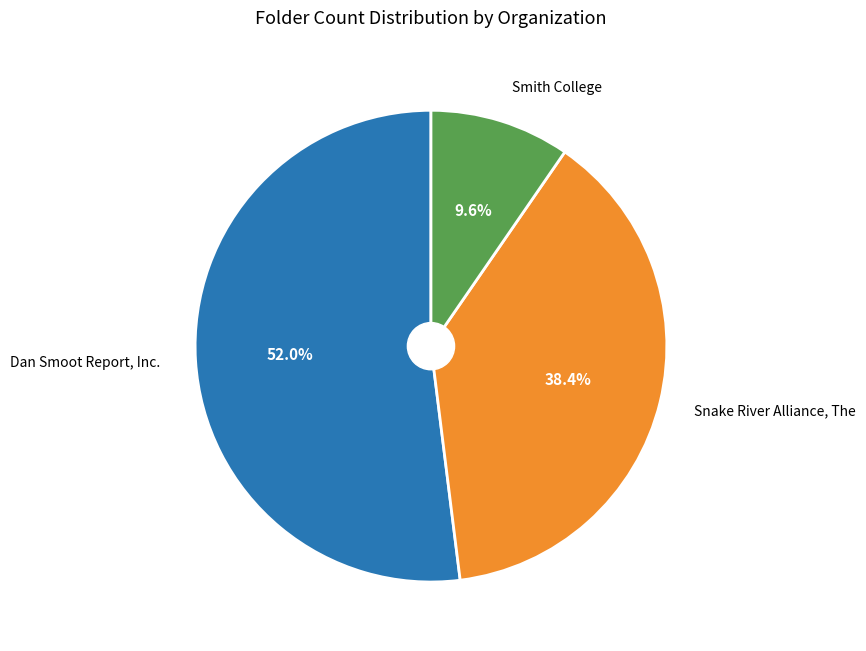

What percentage is the Snake River Alliance, The slice, to the nearest percent?

38%